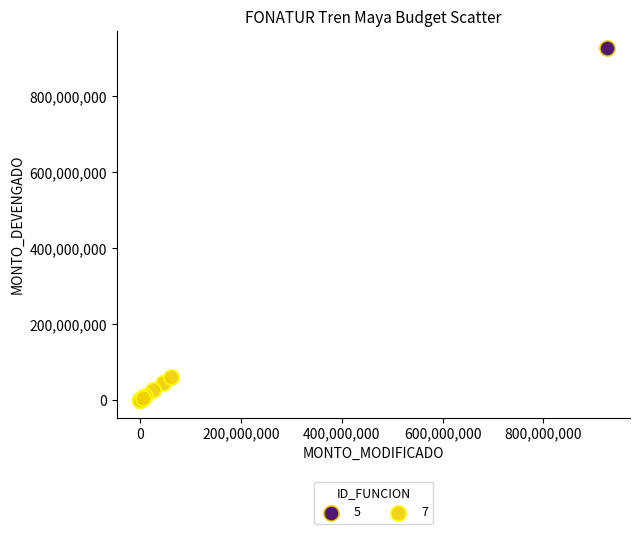

What are all the series names shown in the legend?

5, 7